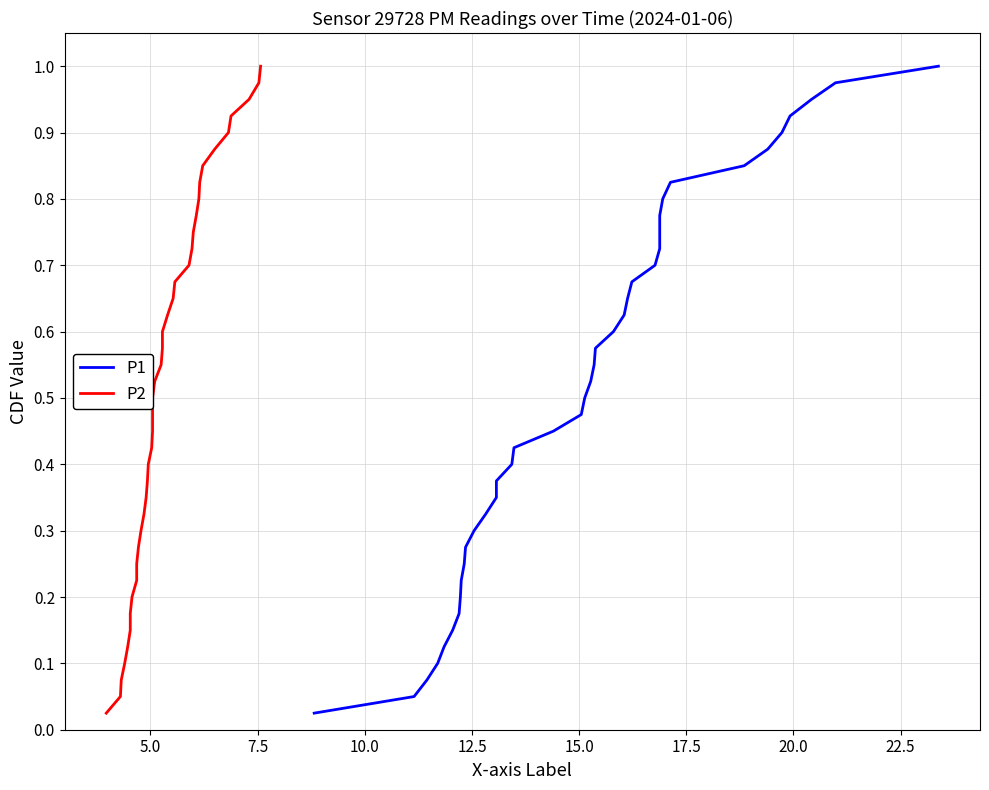

Which series has the largest total across all categories?

P1